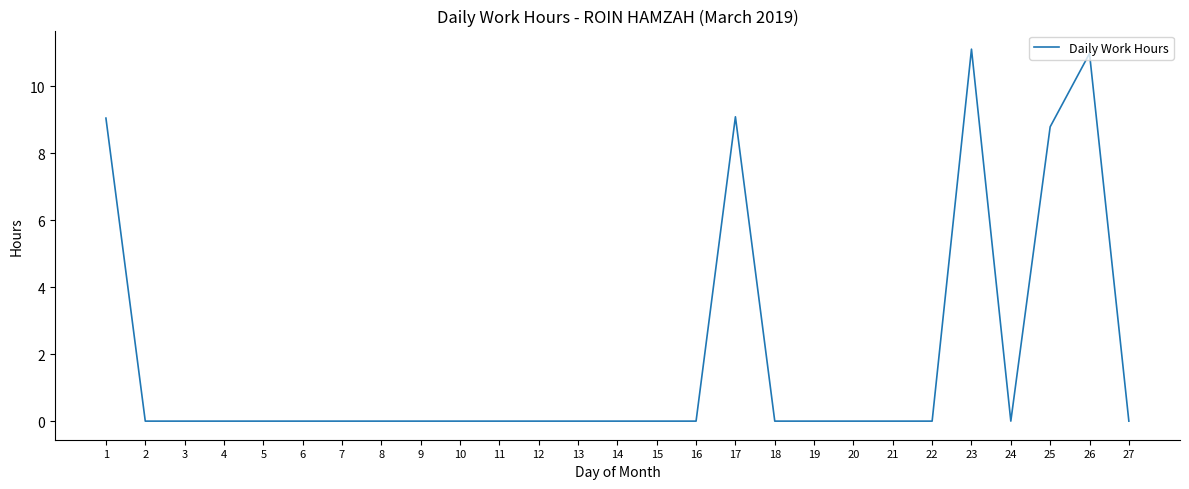

Reading right to left, transcribe all the data shown in this chart.

27=0.0	26=11.0	25=8.8	24=0.0	23=11.1	22=0.0	21=0.0	20=0.0	19=0.0	18=0.0	17=9.1	16=0.0	15=0.0	14=0.0	13=0.0	12=0.0	11=0.0	10=0.0	9=0.0	8=0.0	7=0.0	6=0.0	5=0.0	4=0.0	3=0.0	2=0.0	1=9.1